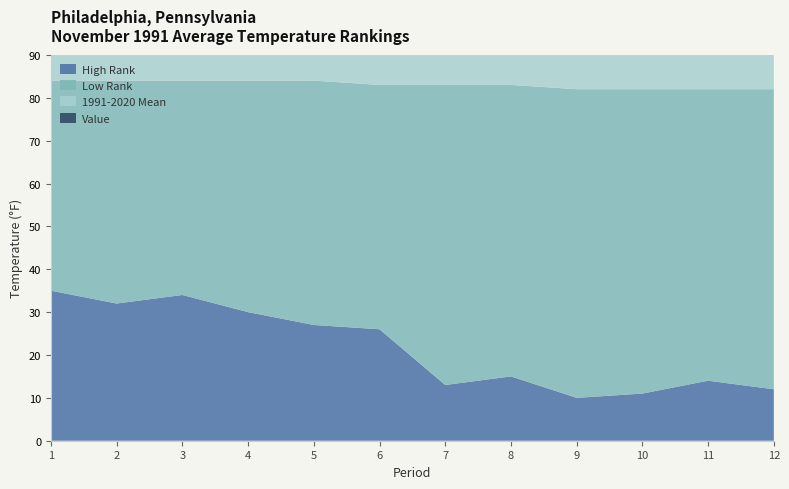

Reading left to right, list all the values displayed in this chart.

Value: 47.5	53.1	58.3	63.2	66.3	67.6	67.9	66.3	64.0	61.6	59.1	57.7
1991-2020 Mean: 47.9	53.3	59.0	63.6	66.7	67.9	67.5	65.9	63.5	60.8	58.3	56.8
Low Rank: 49.0	52.0	50.0	54.0	57.0	57.0	70.0	68.0	72.0	71.0	68.0	70.0
High Rank: 35.0	32.0	34.0	30.0	27.0	26.0	13.0	15.0	10.0	11.0	14.0	12.0